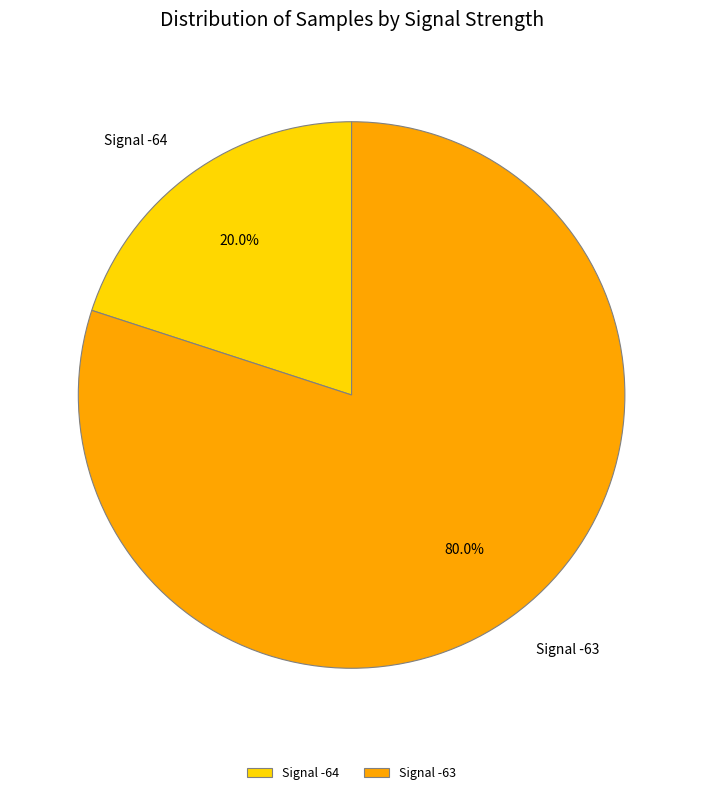

Does any single category account for the majority?

Yes